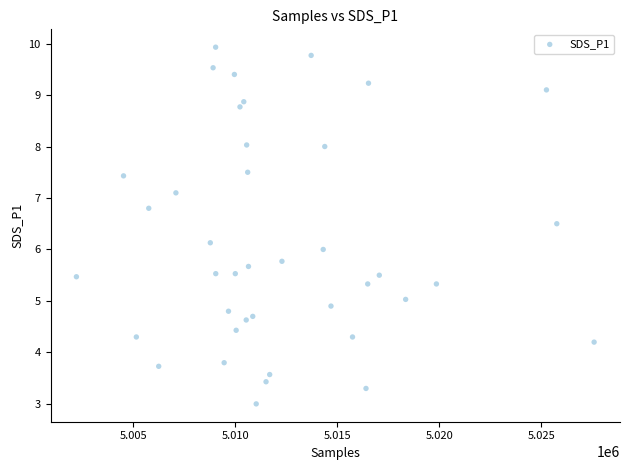

What is the range of X values (max minus min)?

25382.0